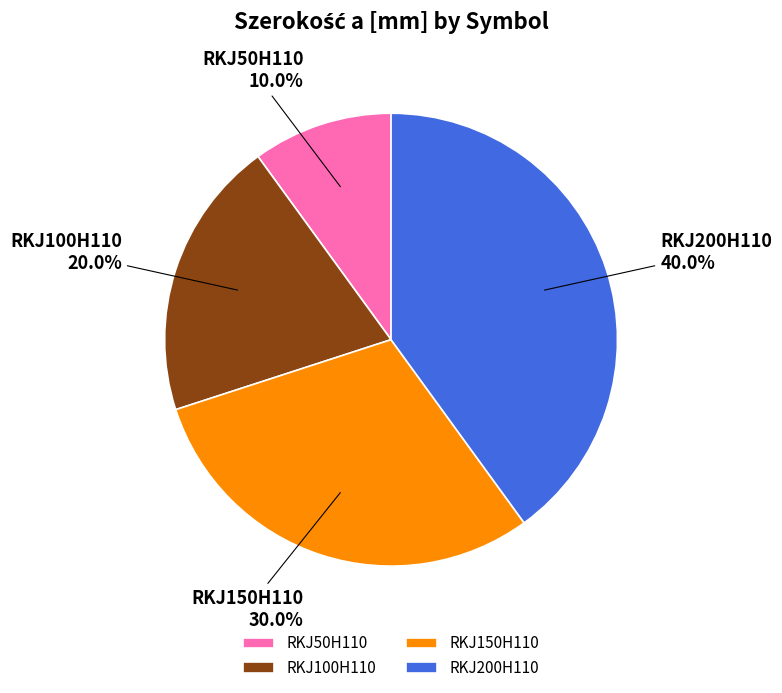

How many slices are in this pie chart?

4